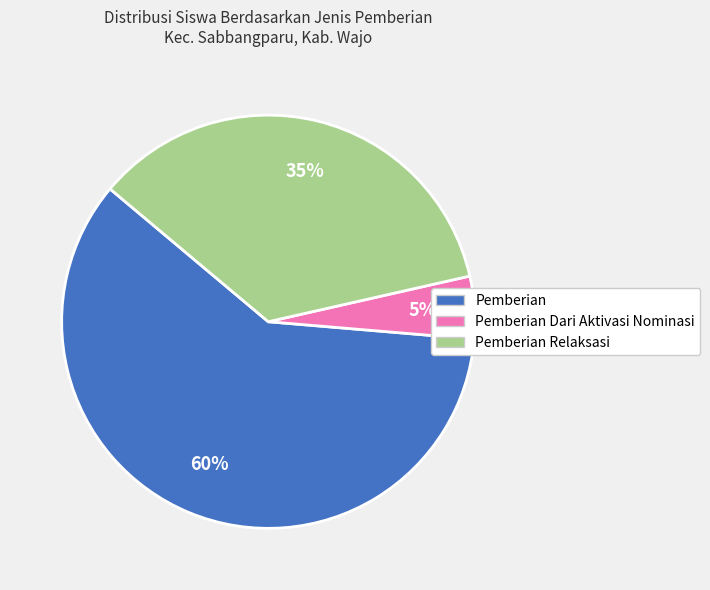

Is there any slice that represents more than half of the pie?

Yes